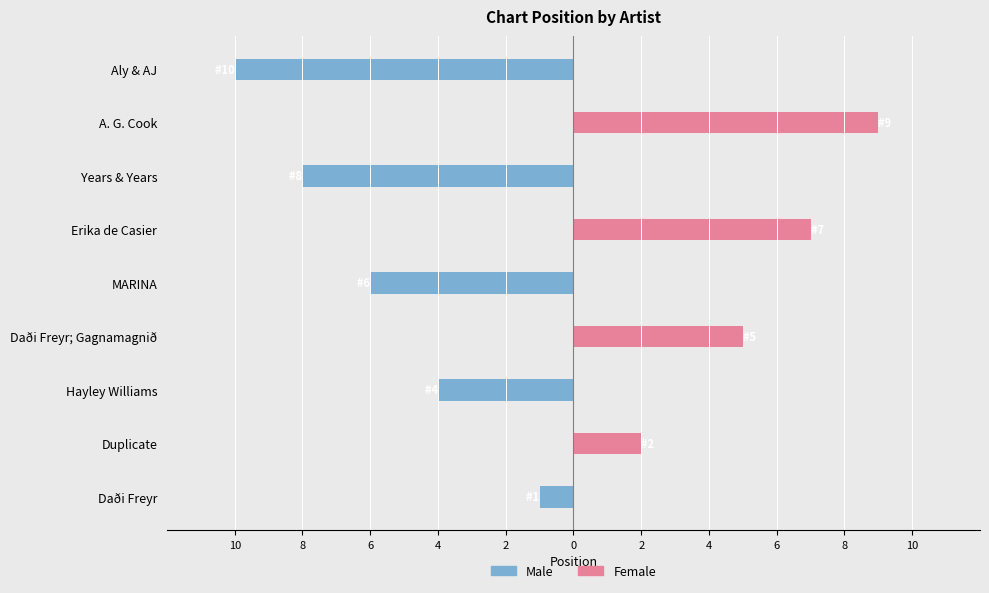

What is the difference between the second highest and second lowest values in the Female series?

7